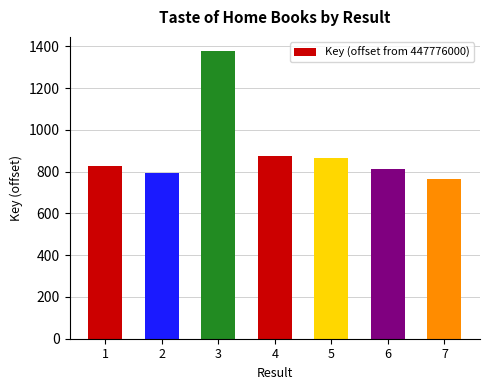

What is the ratio of the value at 6 to the value at 2?

1.0